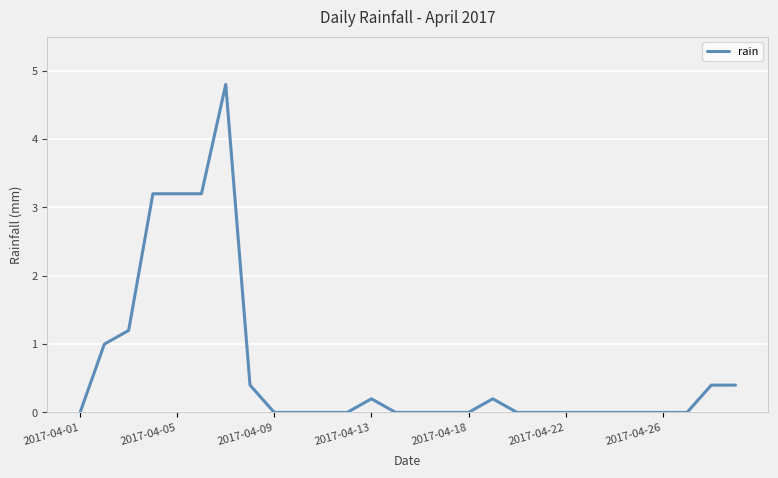

What is the maximum value shown in the chart?

4.8